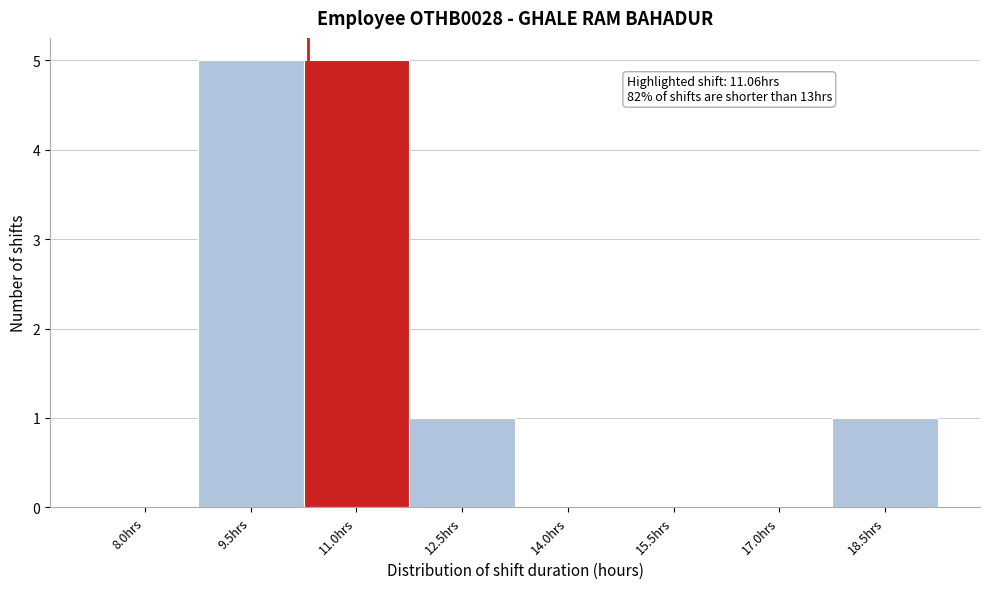

Reading left to right, what are all the values shown in this chart?

8.0hrs=0	9.5hrs=5	11.0hrs=5	12.5hrs=1	14.0hrs=0	15.5hrs=0	17.0hrs=0	18.5hrs=1